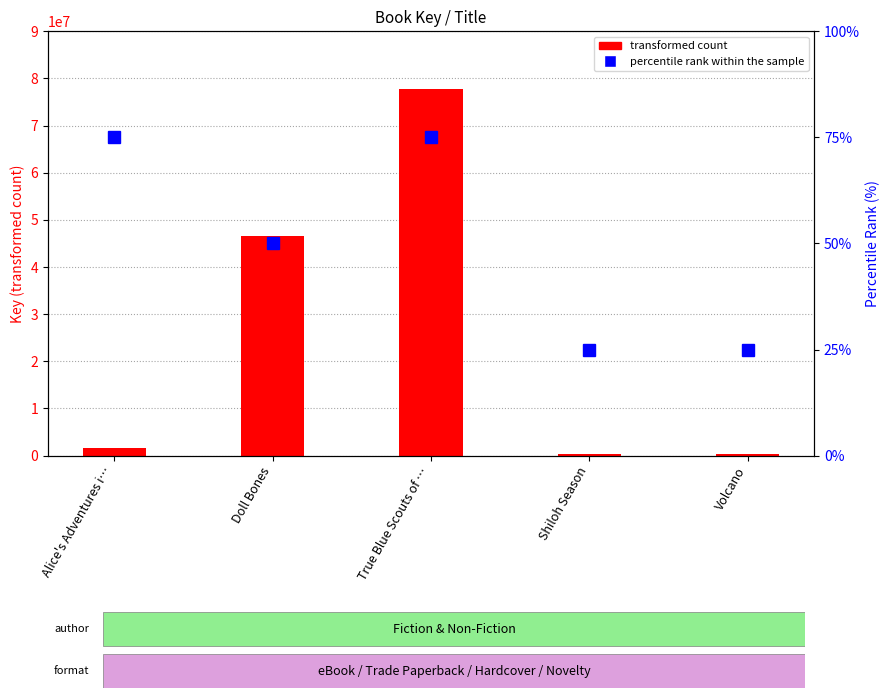

Which series has the largest total across all categories?

transformed count